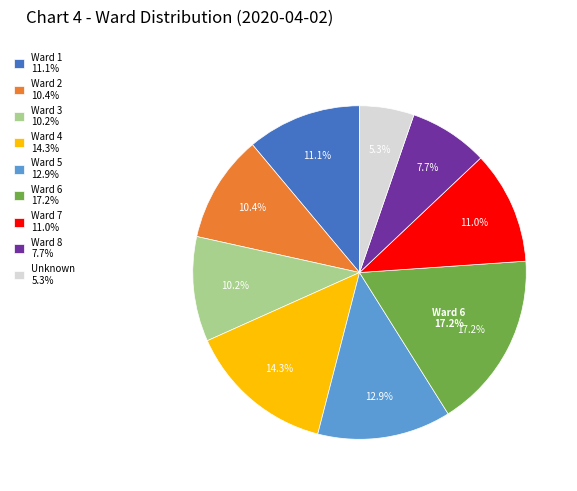

To the nearest percent, what percentage of the pie is Ward 3?

10%